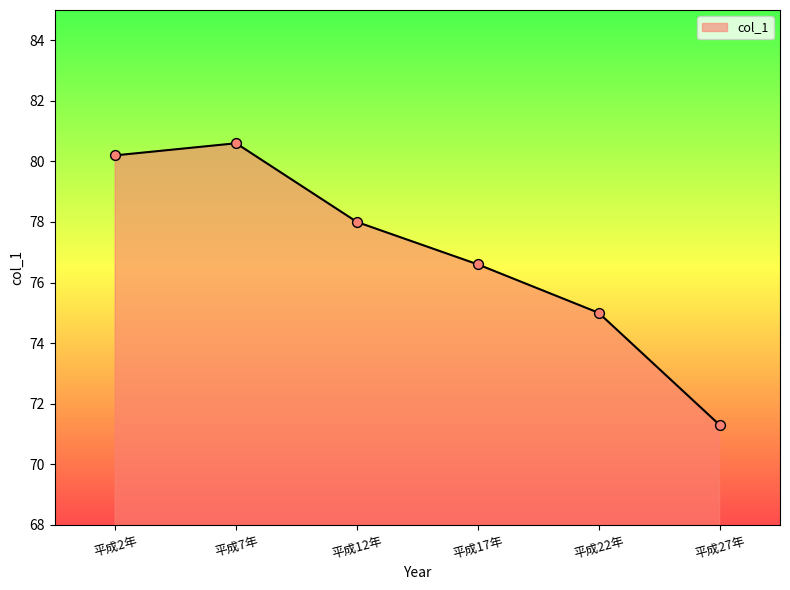

Approximately how many times larger is the value at 平成27年 compared to 平成2年?

0.9